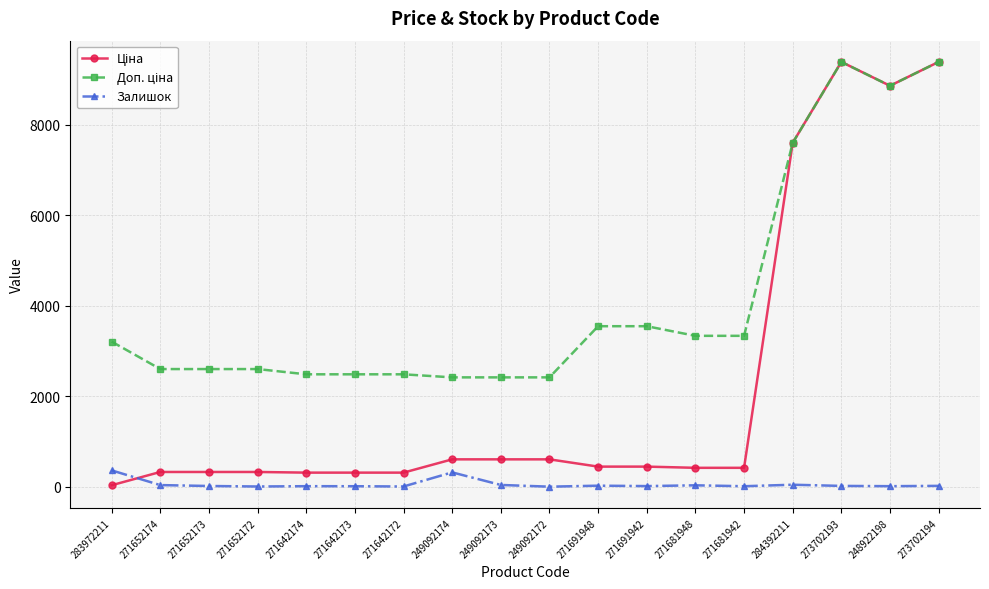

What is the value of the Залишок point at the 16th from the left?

17.0